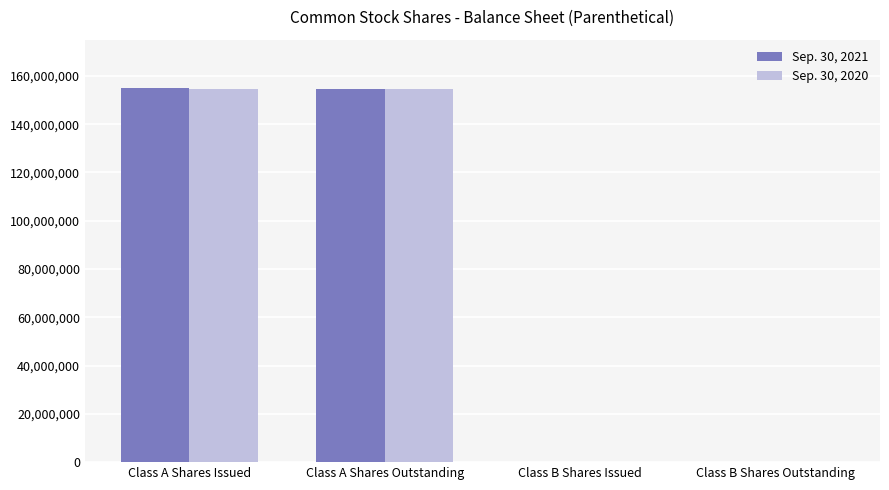

The value of Sep. 30, 2020 at Class A Shares Issued is 36597222. True or false?

False